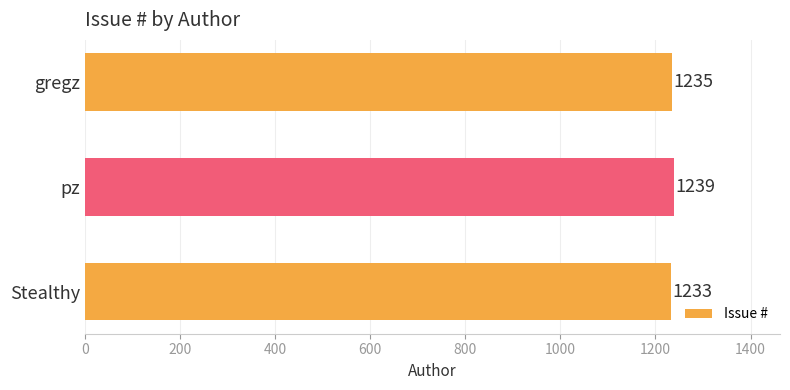

List the labels in order of value, largest first.

pz, gregz, Stealthy